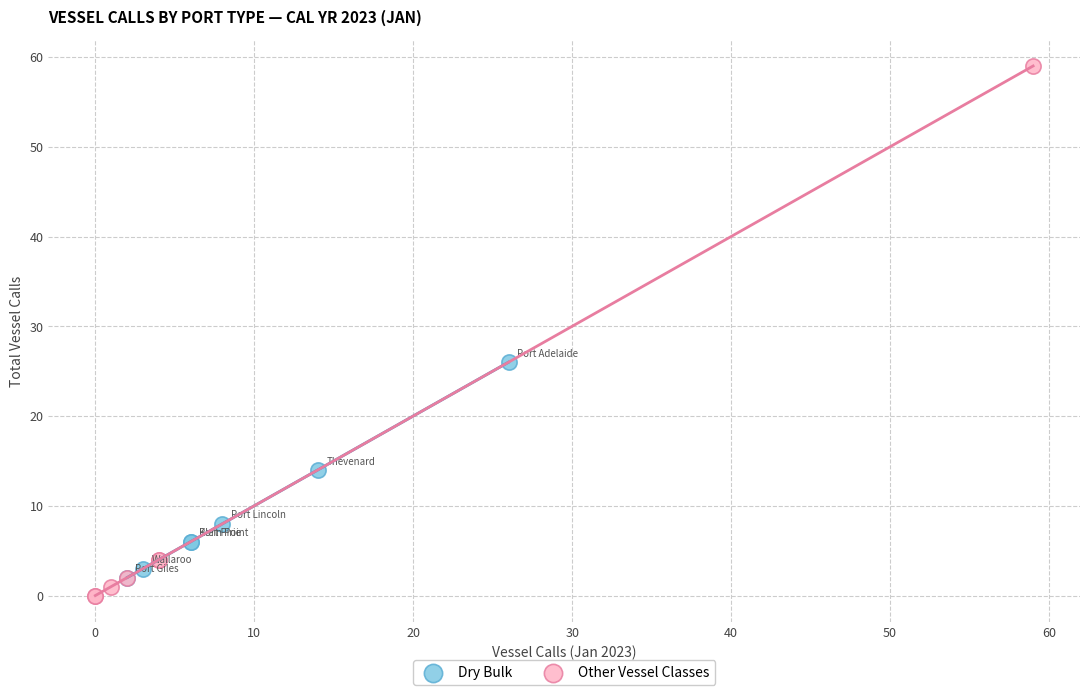

Which series contains the highest Y value?

Other Vessel Classes